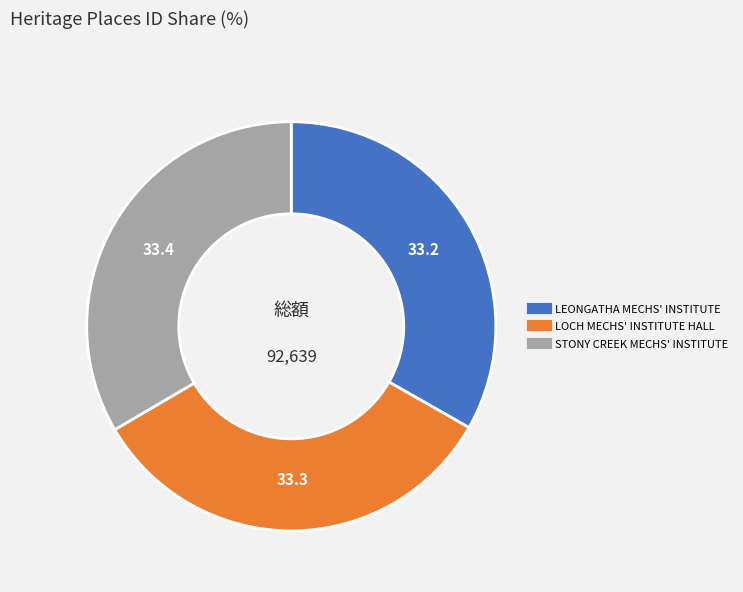

Does any single category account for the majority?

No